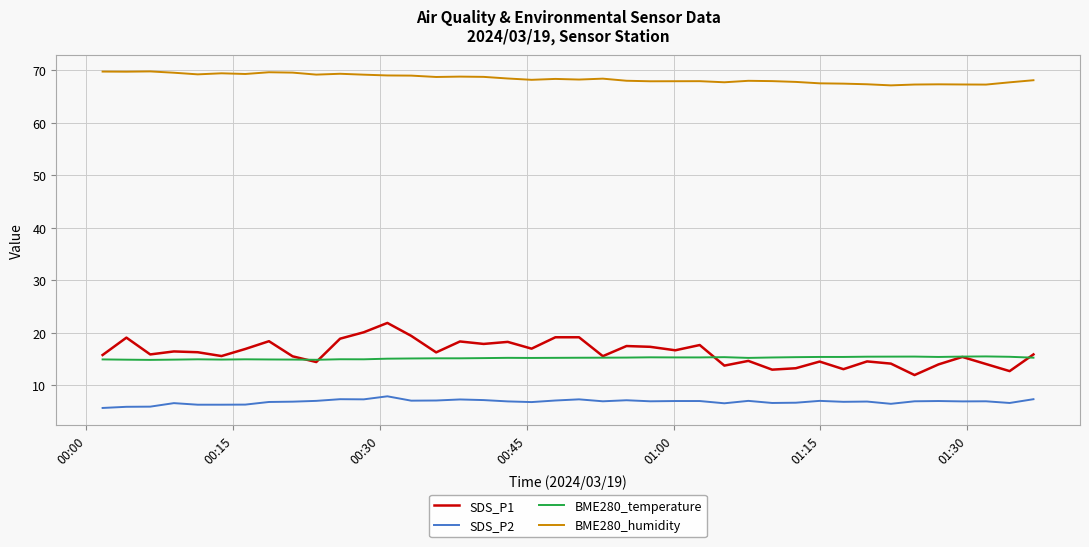

True or false: SDS_P1 and SDS_P2 cross at least once.

False